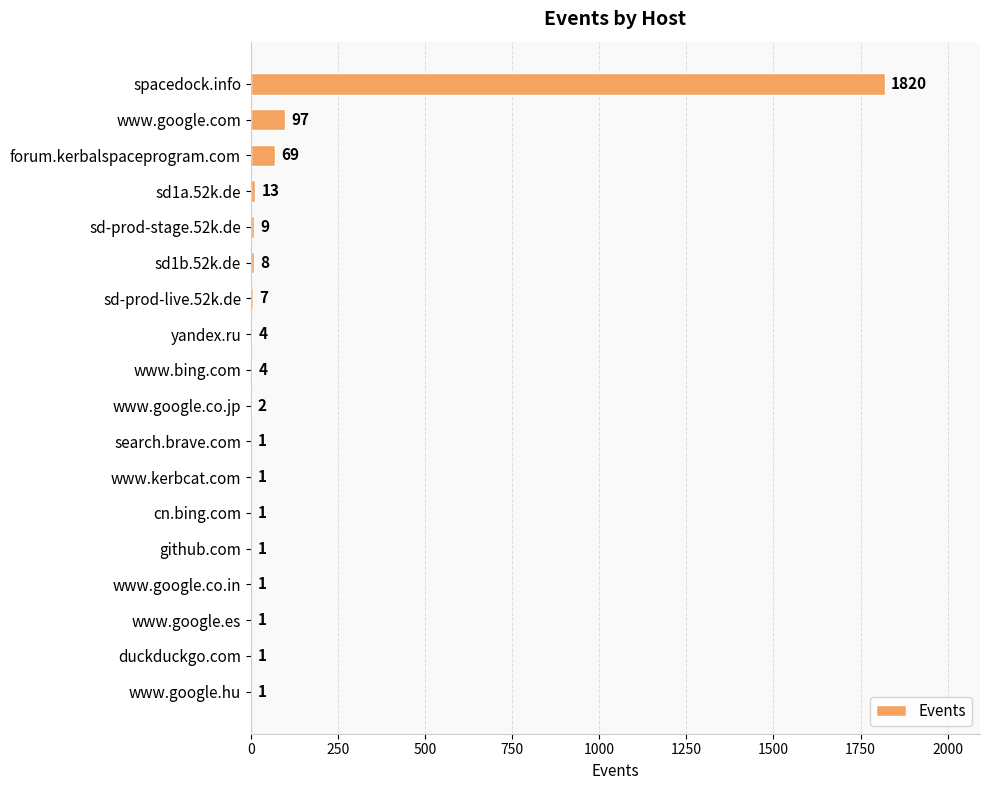

Is it true that the value at www.google.co.jp is 2?

True